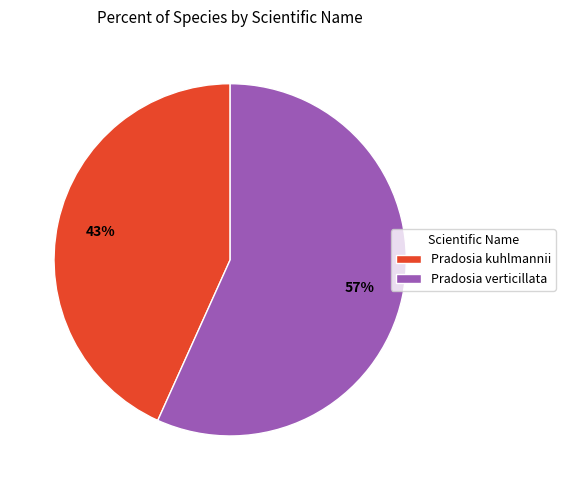

The Pradosia verticillata slice represents 67% of the pie. True or false?

False